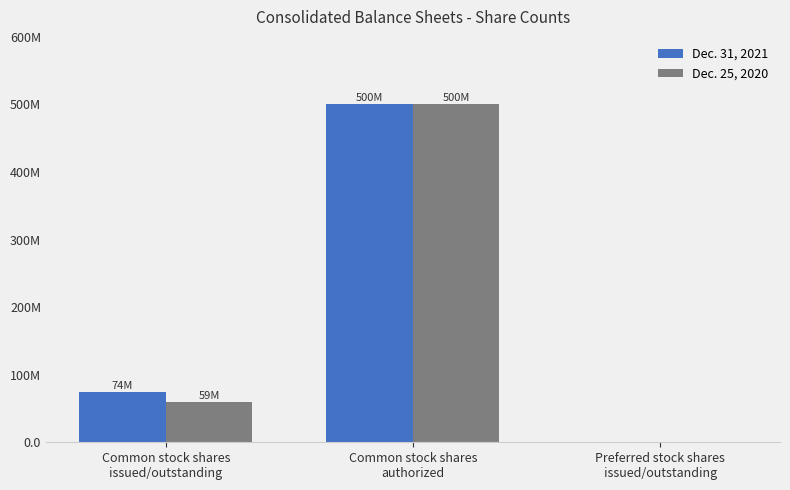

What is the difference between the maximum and second lowest values in the Dec. 25, 2020 series?

440783000